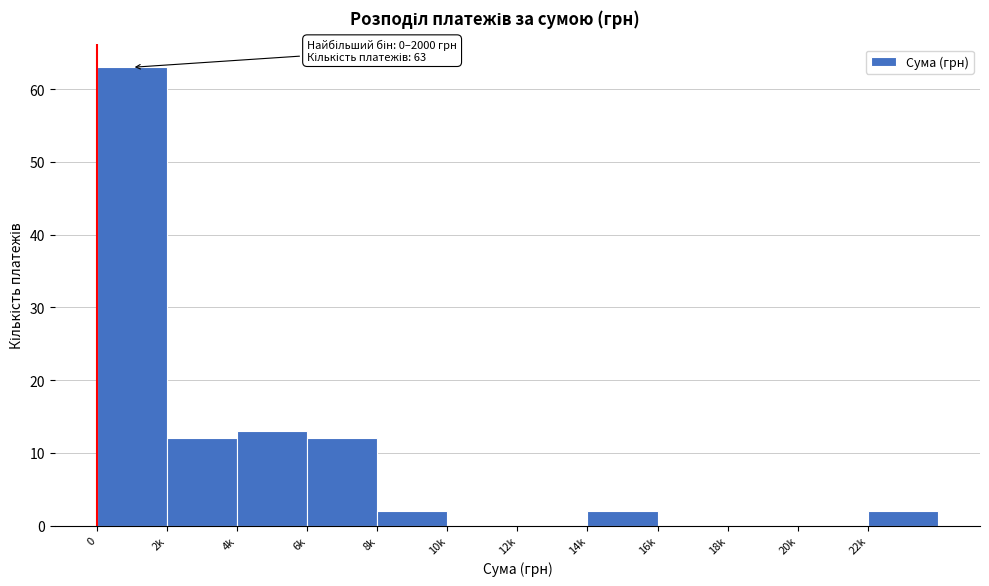

Reading left to right, list all the values displayed in this chart.

0=63	2k=12	4k=13	6k=12	8k=2	10k=0	12k=0	14k=2	16k=0	18k=0	20k=0	22k=2